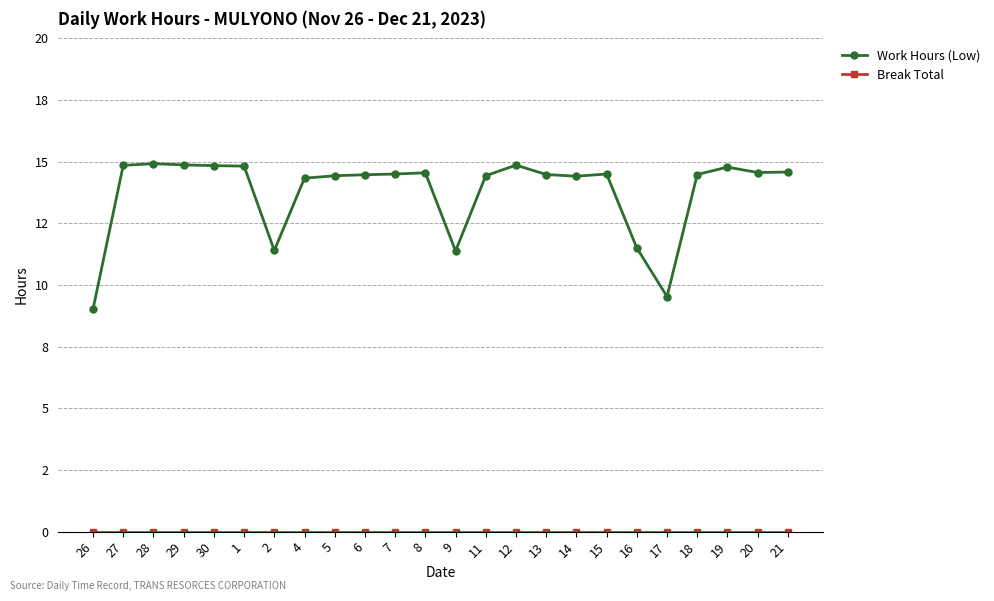

Is this an area chart (filled region under the line)?

No